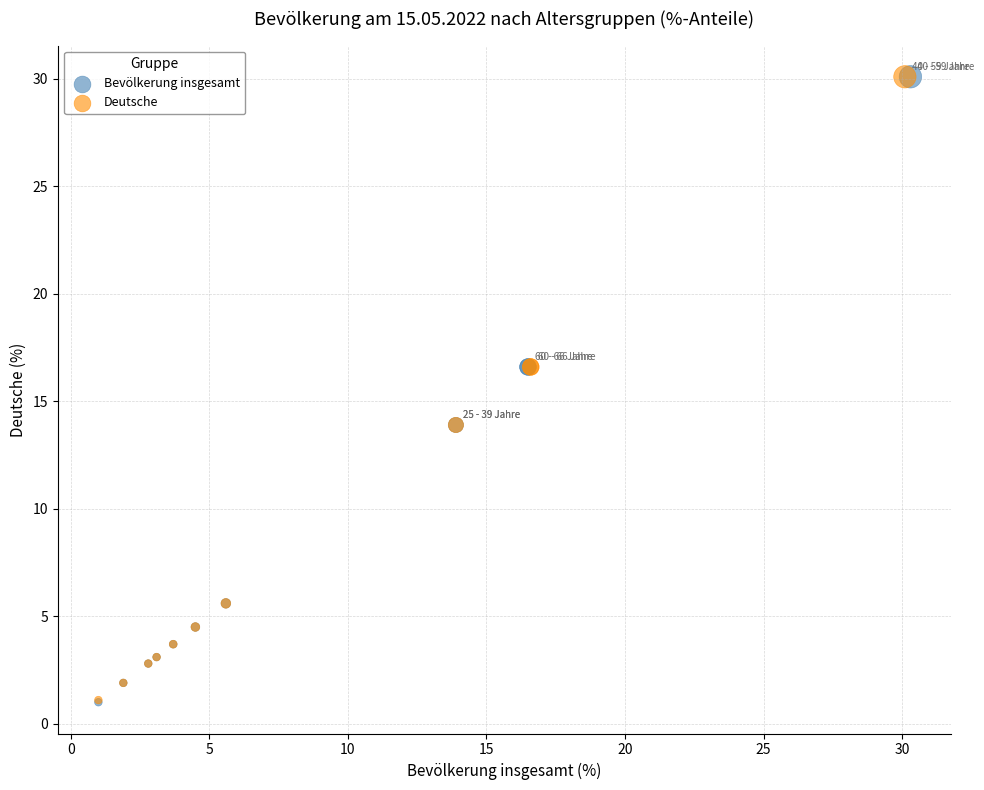

Which series has the widest spread of Y values?

Bevölkerung insgesamt